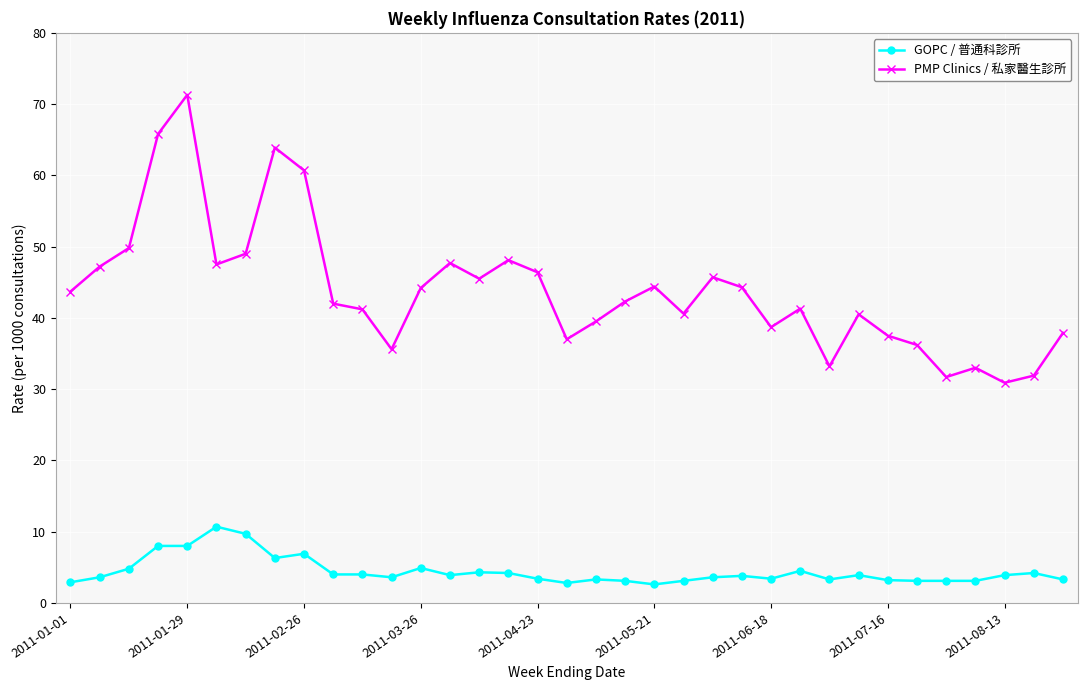

What is the average value of the PMP Clinics / 私家醫生診所 series?

43.9